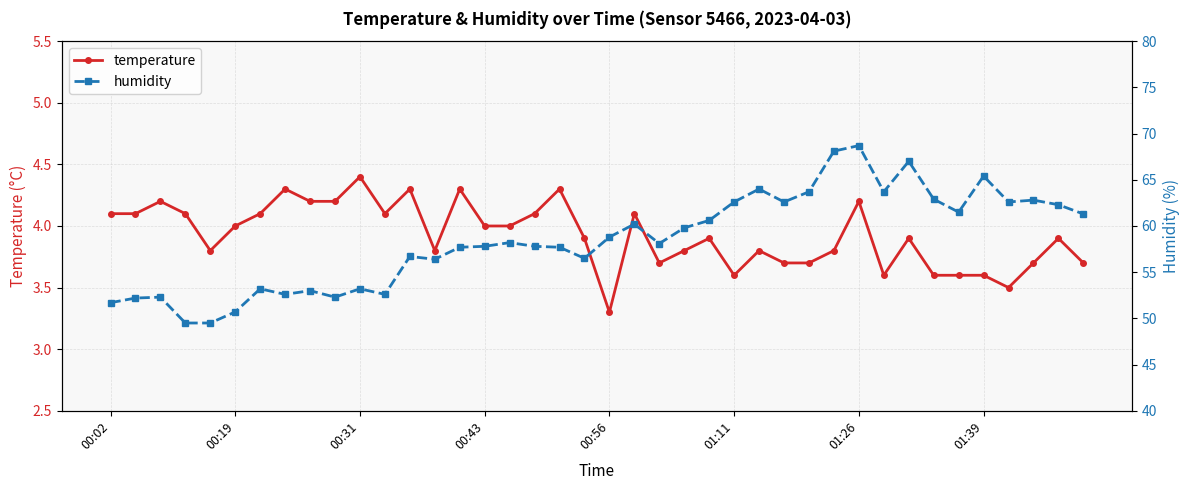

What is the minimum value for humidity?

49.5